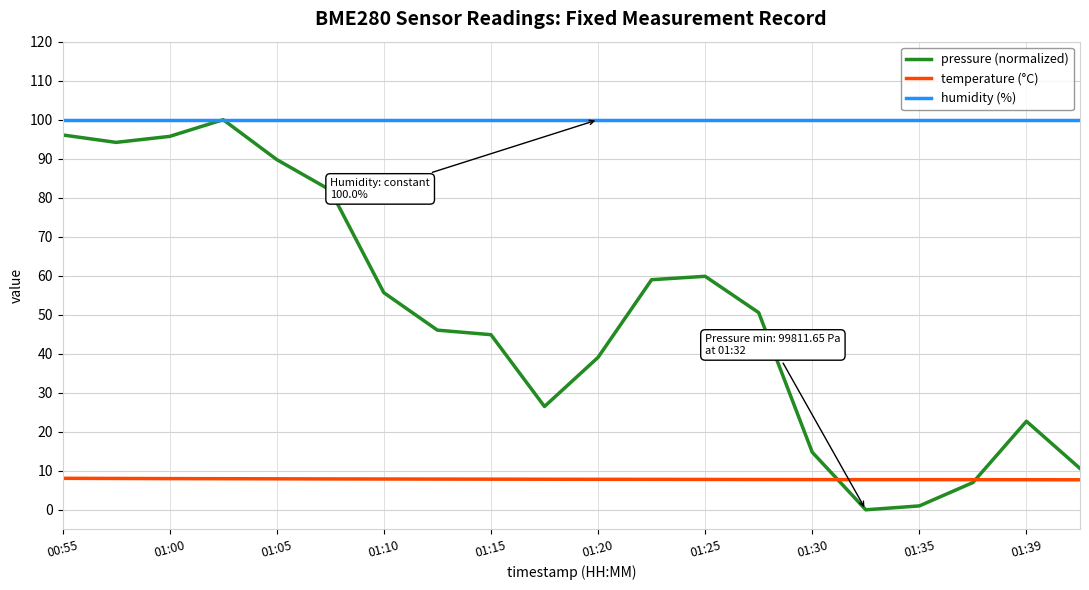

True or false: temperature (°C) and humidity (%) cross at least once.

False